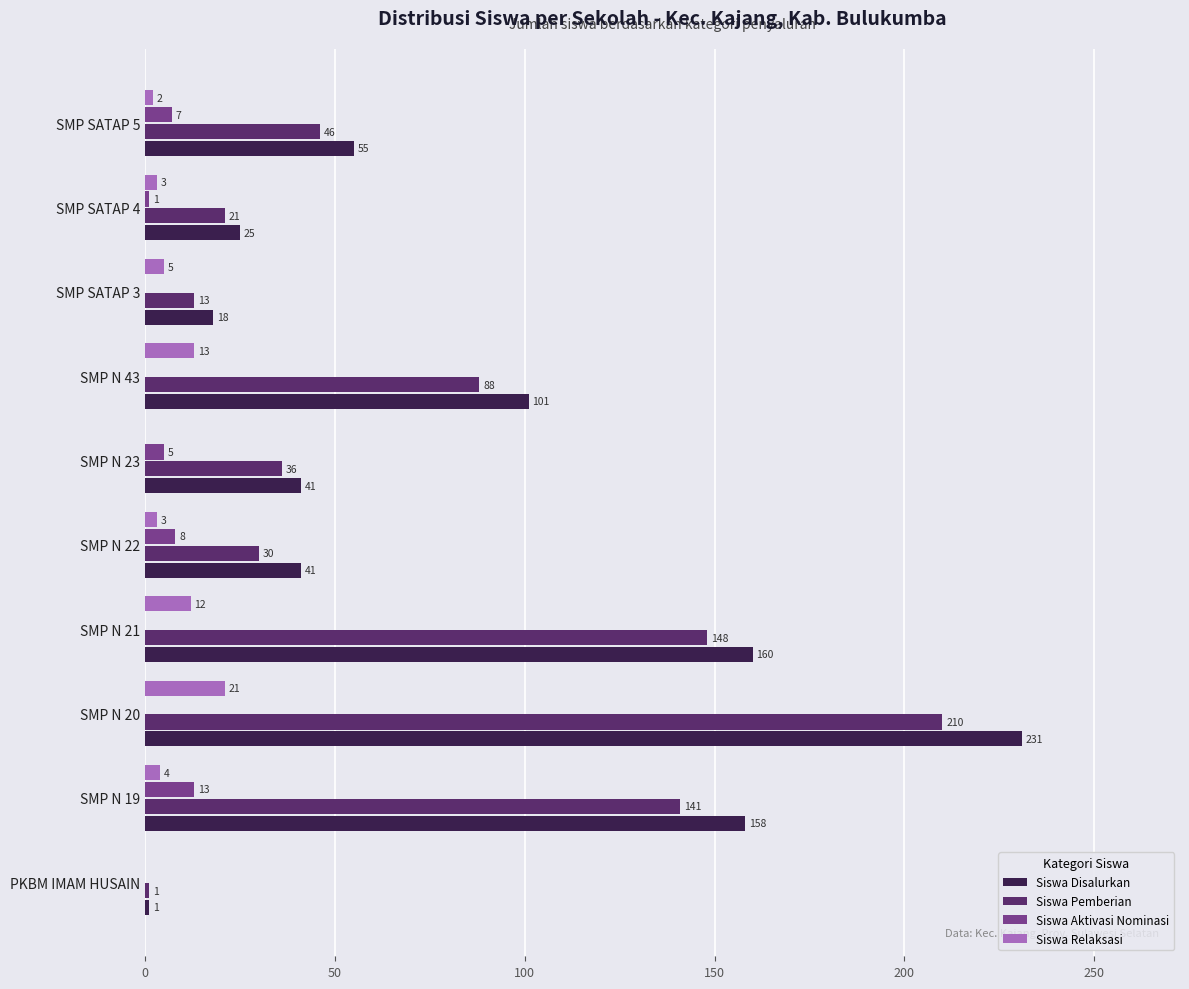

Between SMP N 19 and SMP N 22, which series saw the biggest shift?

Siswa Disalurkan